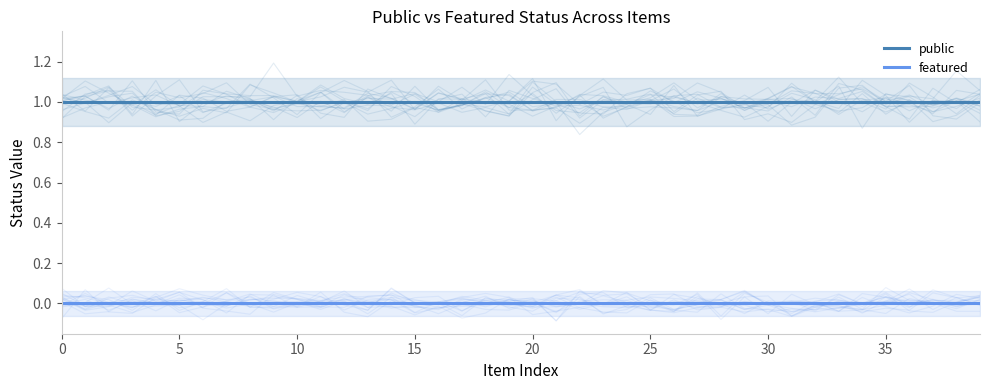

What is the spread (max minus min) of values at 20?

1